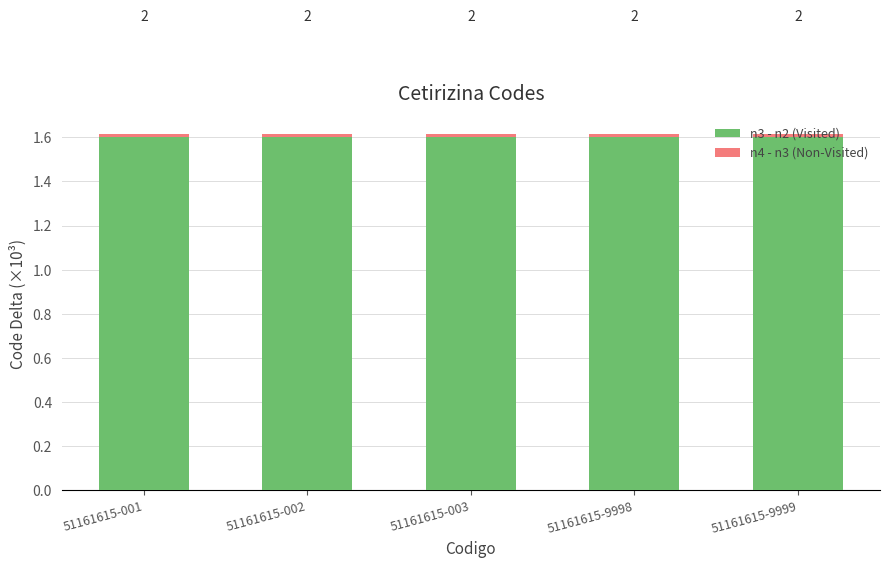

Does the chart contain stacked bars?

Yes